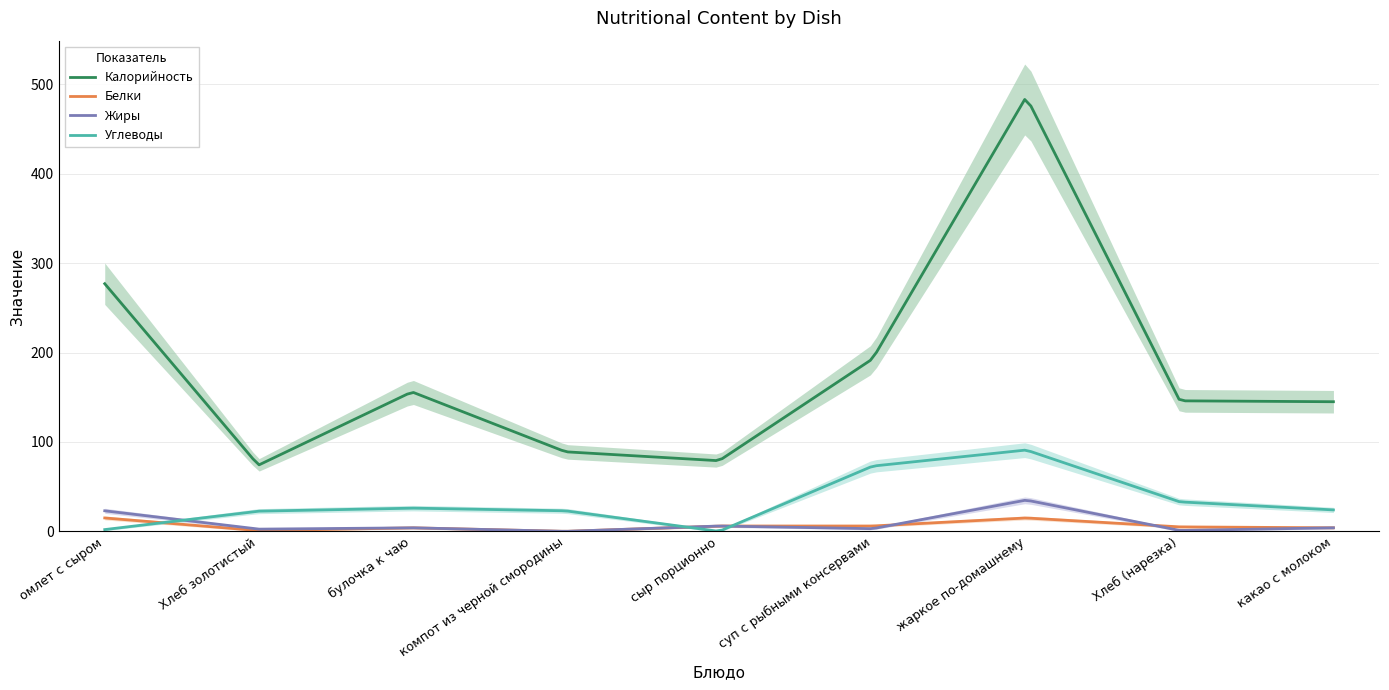

How many values in the Жиры series exceed 4?

3